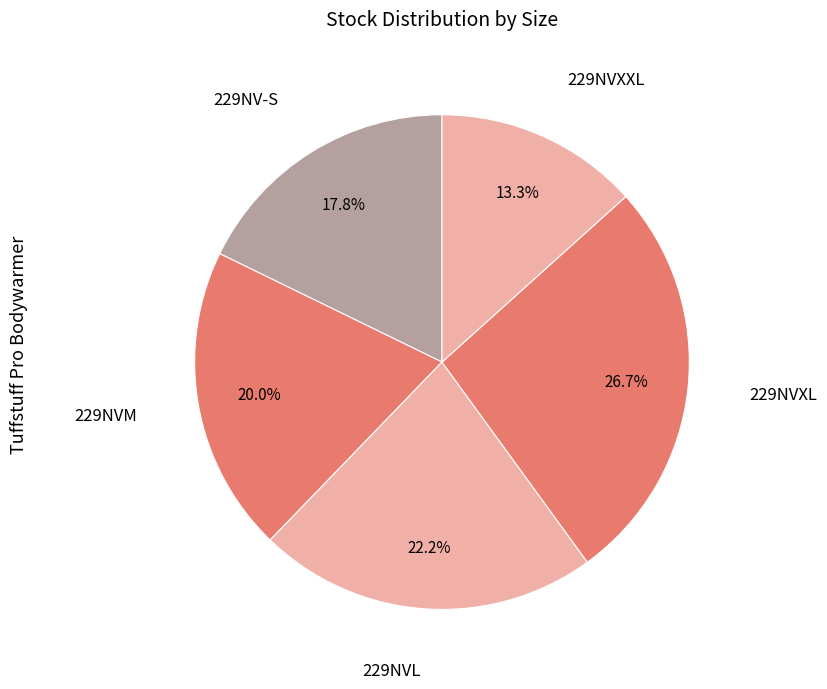

Count the number of slices in the pie.

5